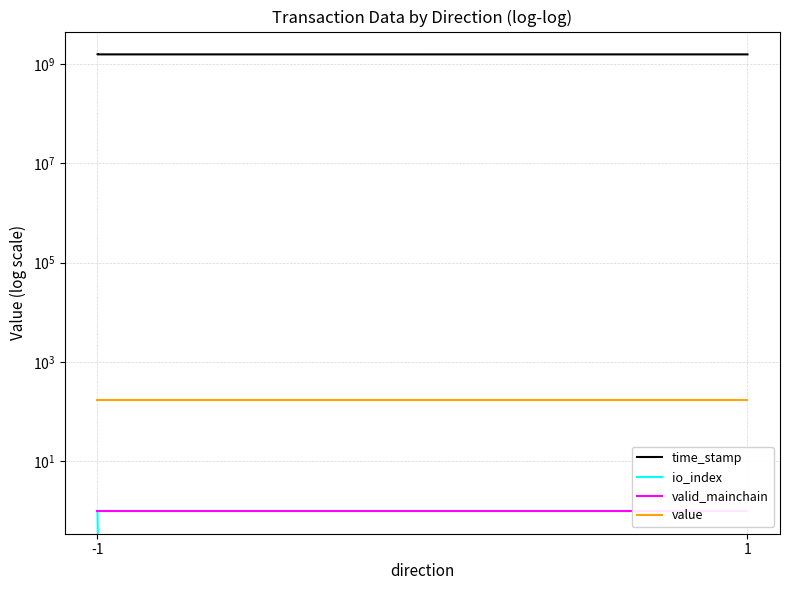

True or false: io_index and time_stamp cross at least once.

False